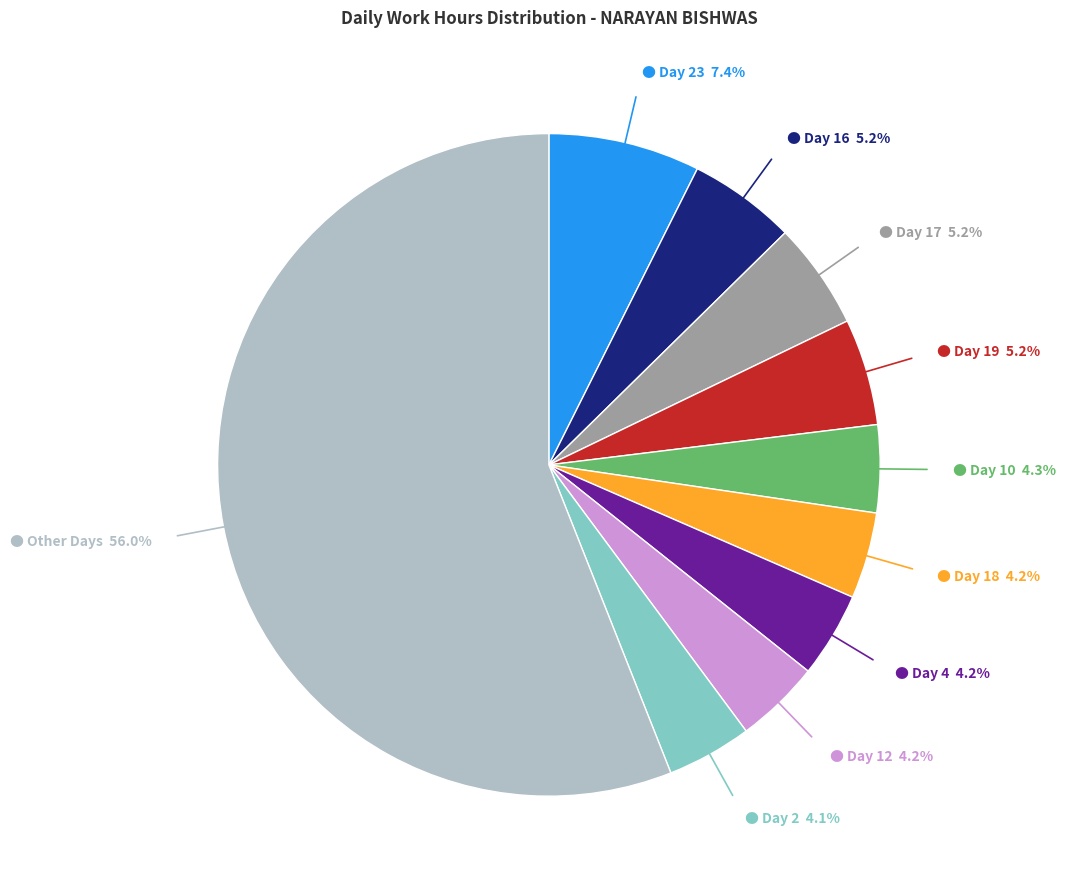

Is there any slice that represents more than half of the pie?

Yes